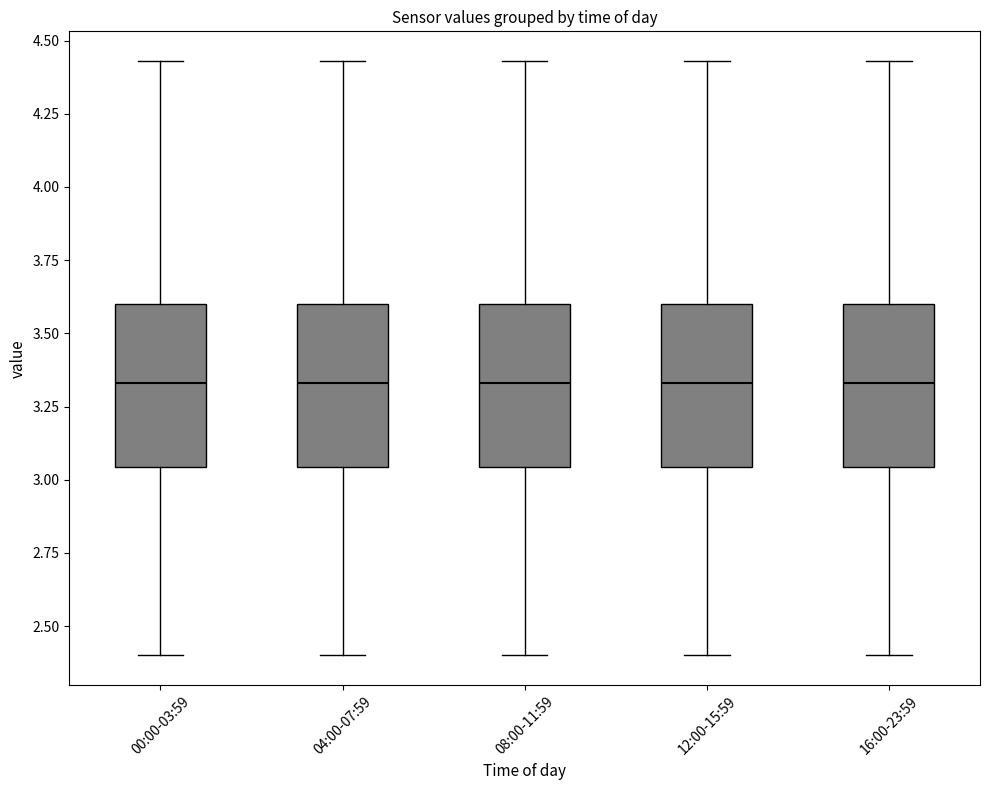

Reading left to right, transcribe this box plot: for each box, give where its median line is, the range the box spans, and where its two whiskers end, as read against the y-axis. The values are not printed on the chart, so give them approximately, as read against the axis.

00:00-03:59: median 3.35, box 3.05 to 3.60, whiskers 2.40 to 4.45
04:00-07:59: median 3.35, box 3.05 to 3.60, whiskers 2.40 to 4.45
08:00-11:59: median 3.35, box 3.05 to 3.60, whiskers 2.40 to 4.45
12:00-15:59: median 3.35, box 3.05 to 3.60, whiskers 2.40 to 4.45
16:00-23:59: median 3.35, box 3.05 to 3.60, whiskers 2.40 to 4.45